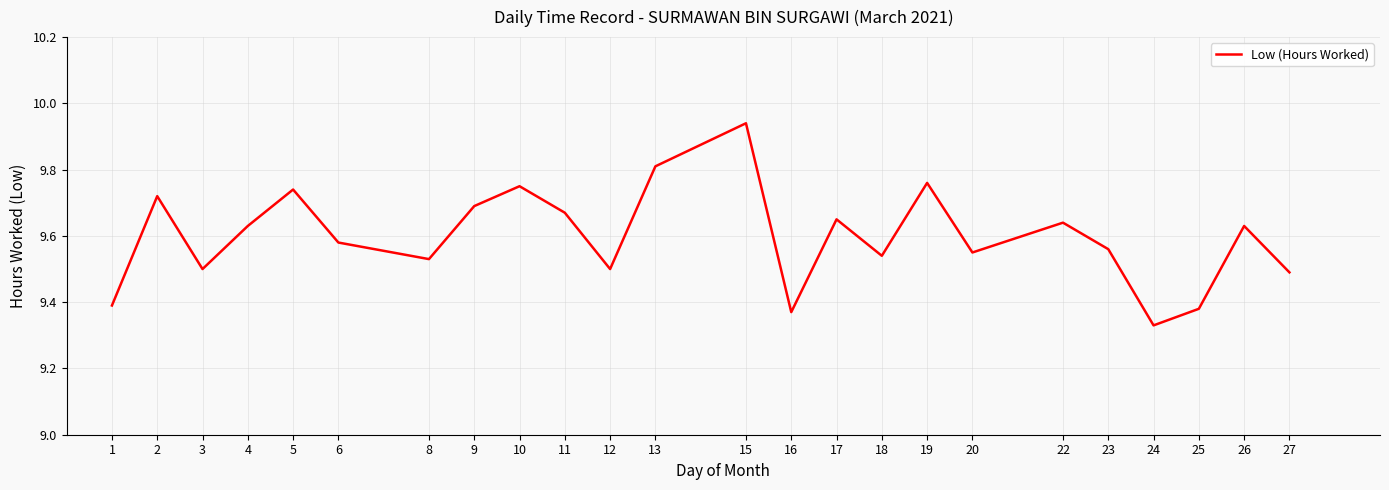

At which category does the chart reach its peak across all series?

15